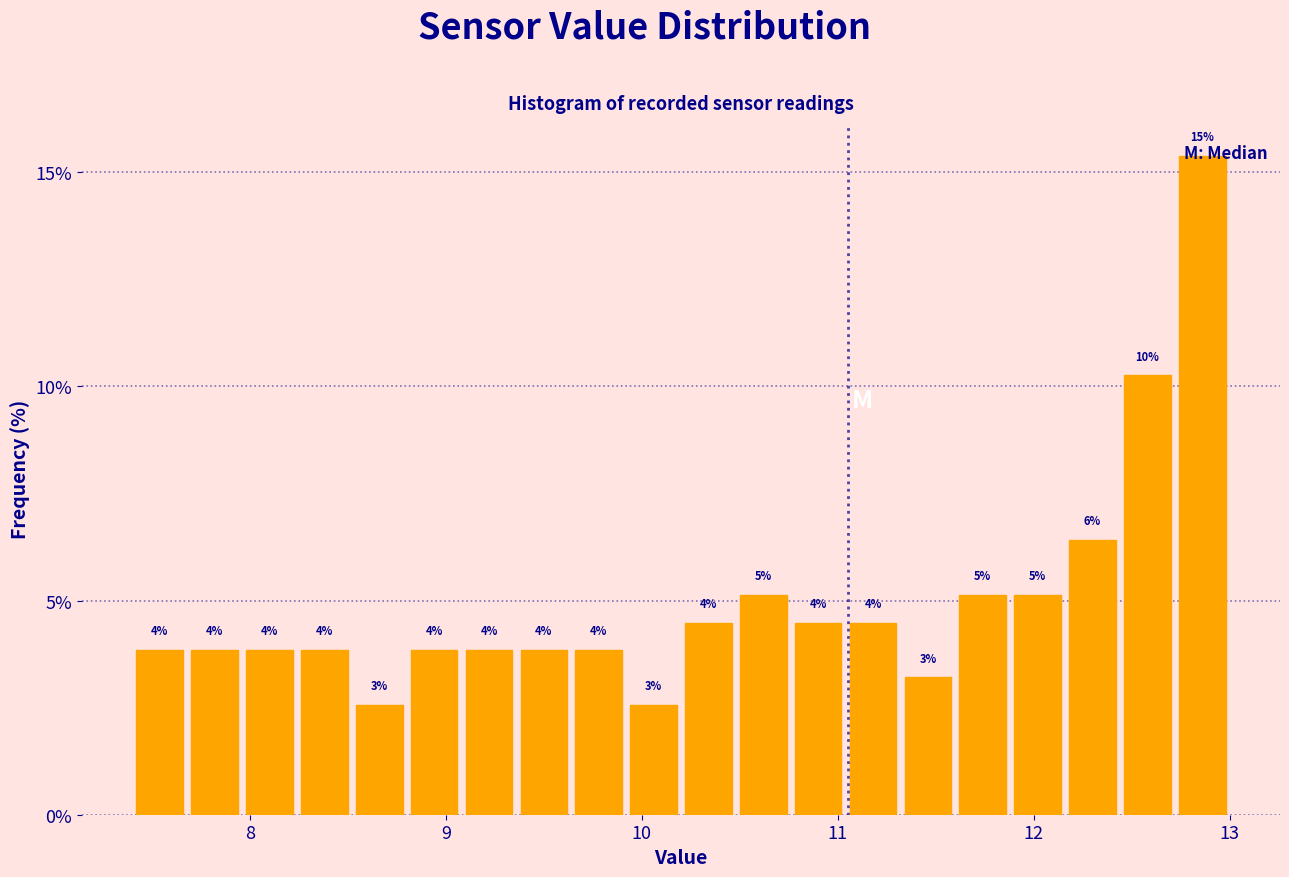

Around what value on the x-axis is the tallest bar? Give the approximate position of its centre, as read against the axis.

12.9